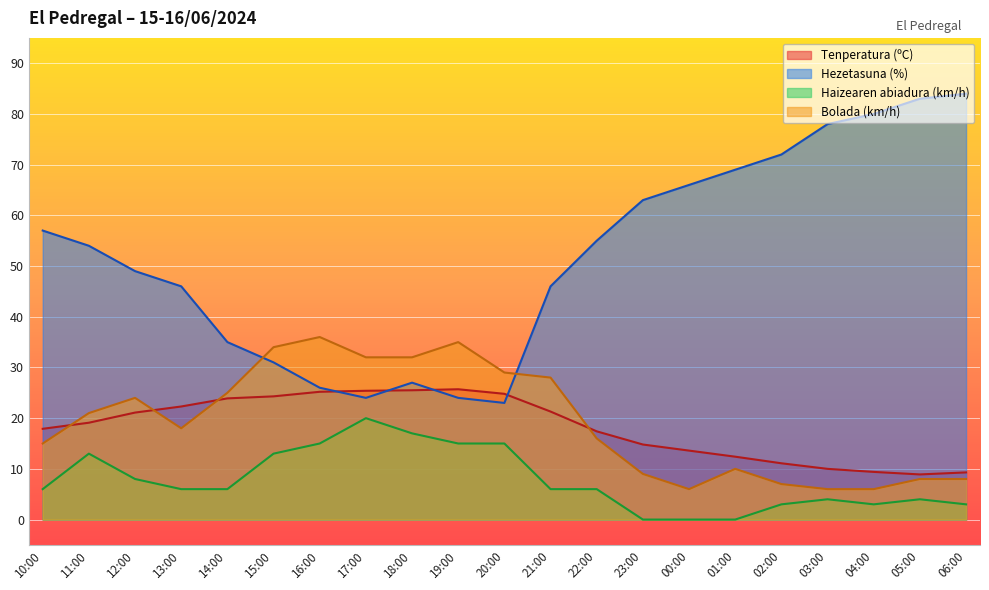

What is the minimum value for Tenperatura (ºC)?

8.9